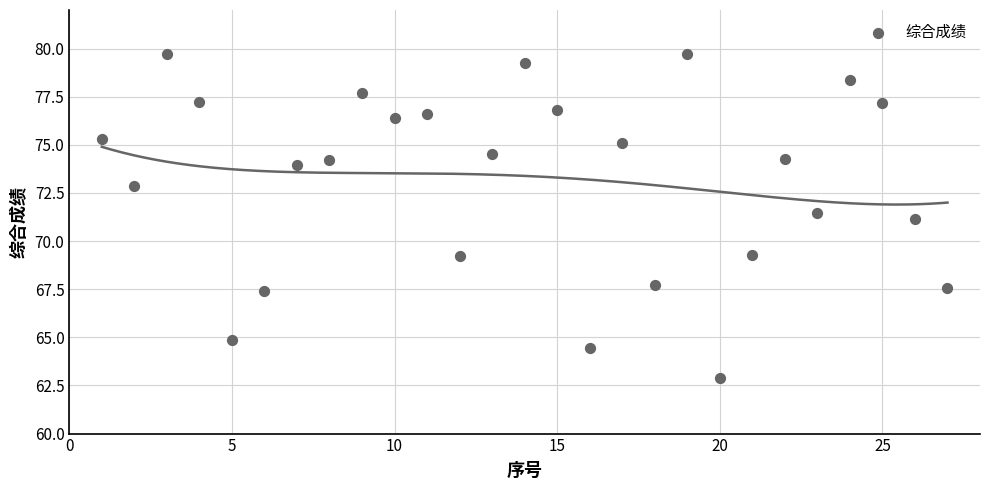

What is the range of X values (max minus min)?

26.0